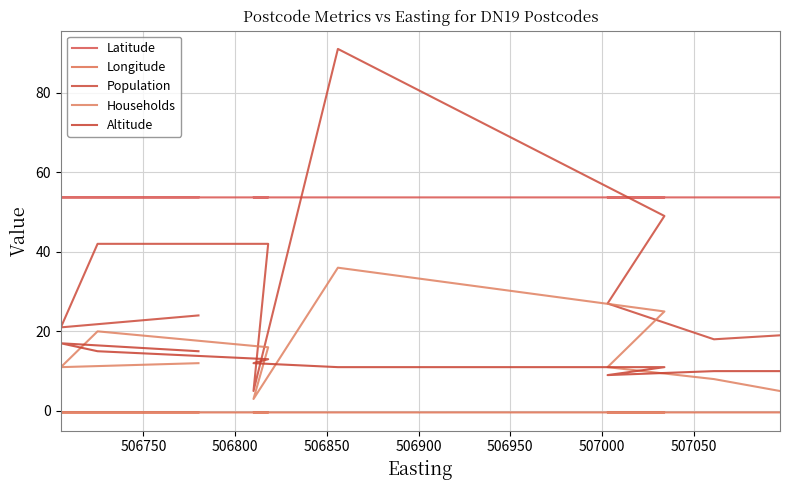

Is the value of Latitude at 9 greater than the value of Longitude at 506950?

Yes